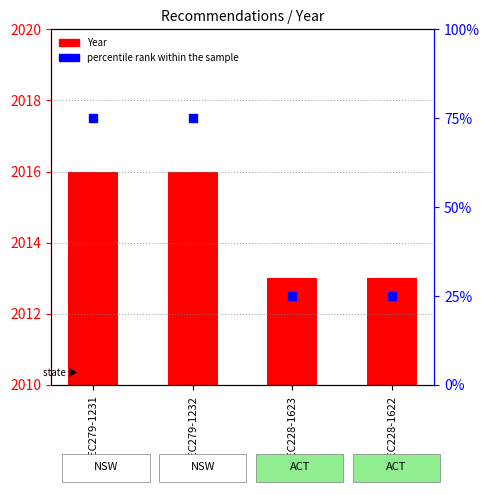

Is the value of Year at REC279-1232 greater than the value of percentile rank within the sample at REC228-1623?

Yes